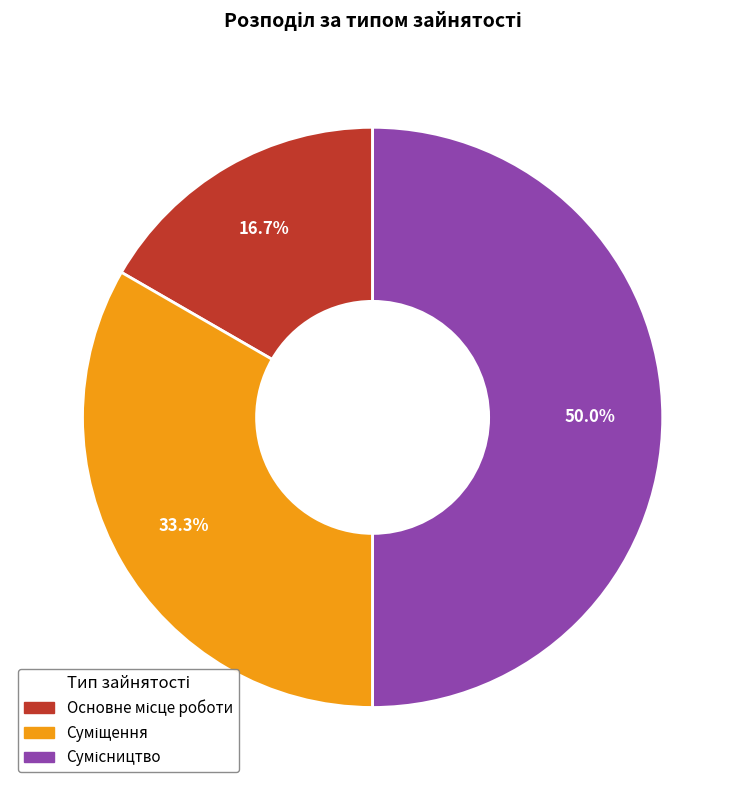

Approximately how many times larger is the value at Суміщення compared to Основне місце роботи?

2.0